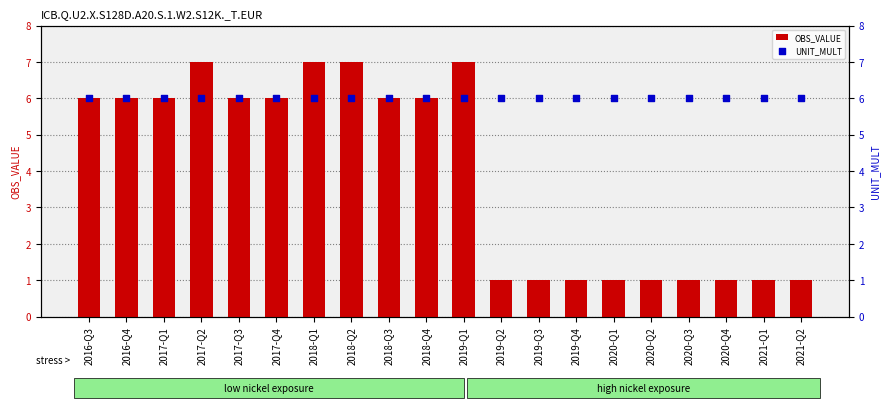

Which series reaches the minimum Y coordinate?

OBS_VALUE